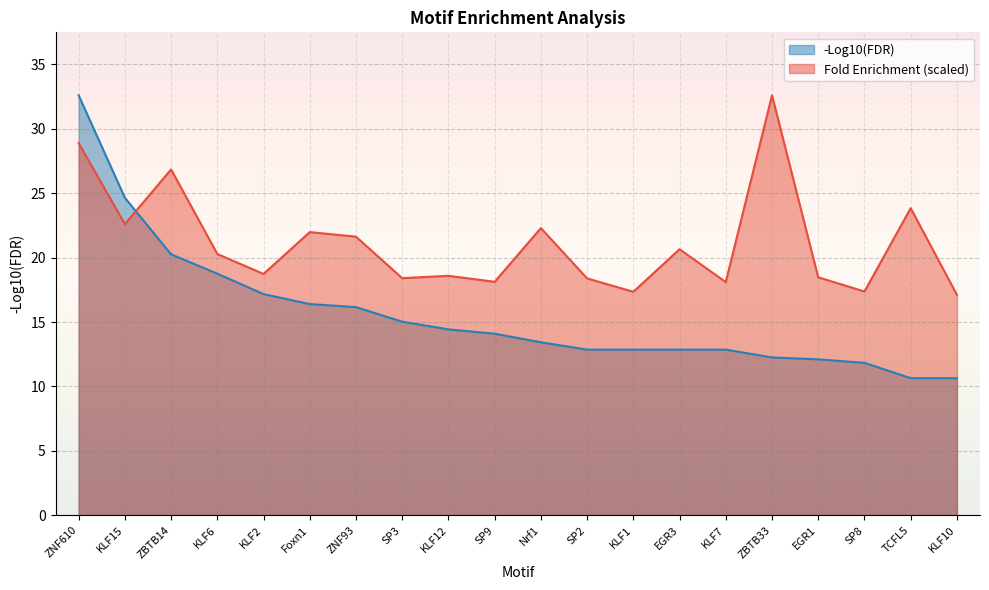

What is the maximum value shown in the chart?

32.6